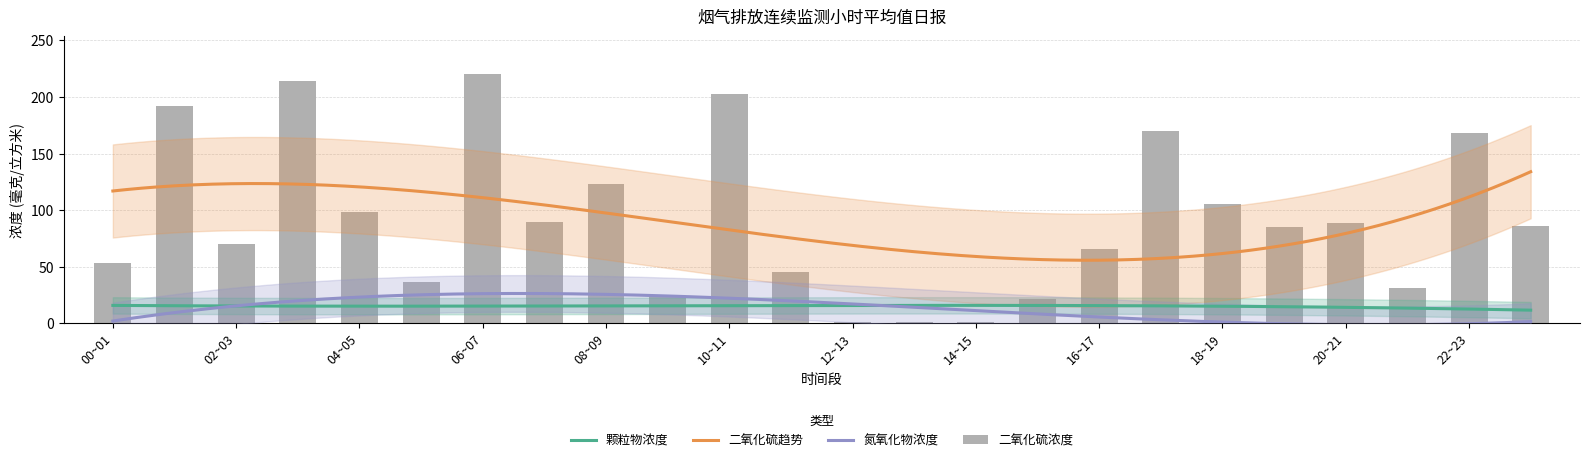

What is the label of the 12th bar from the right?

12~13